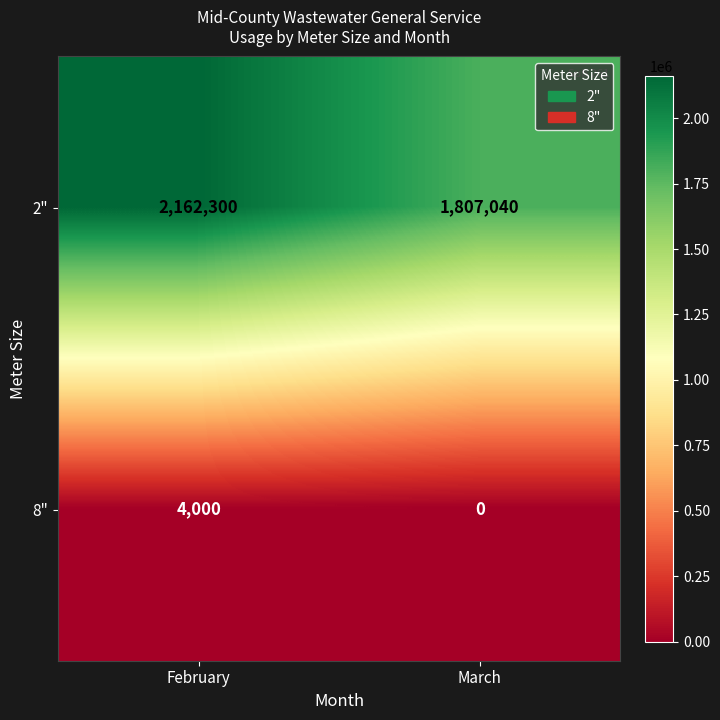

What is the sum of all 2" values?

3969340